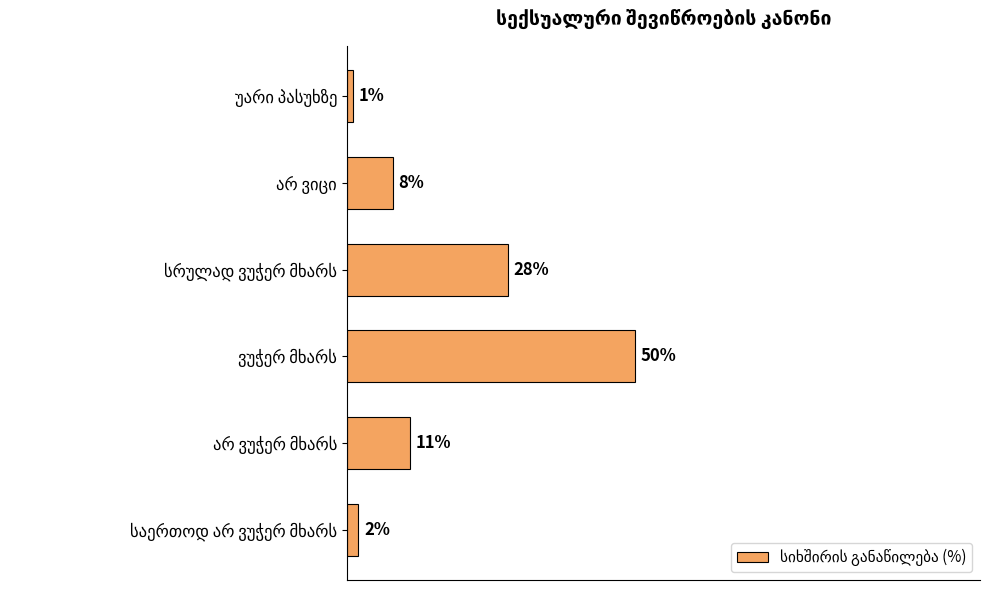

Does the chart contain any negative values?

No